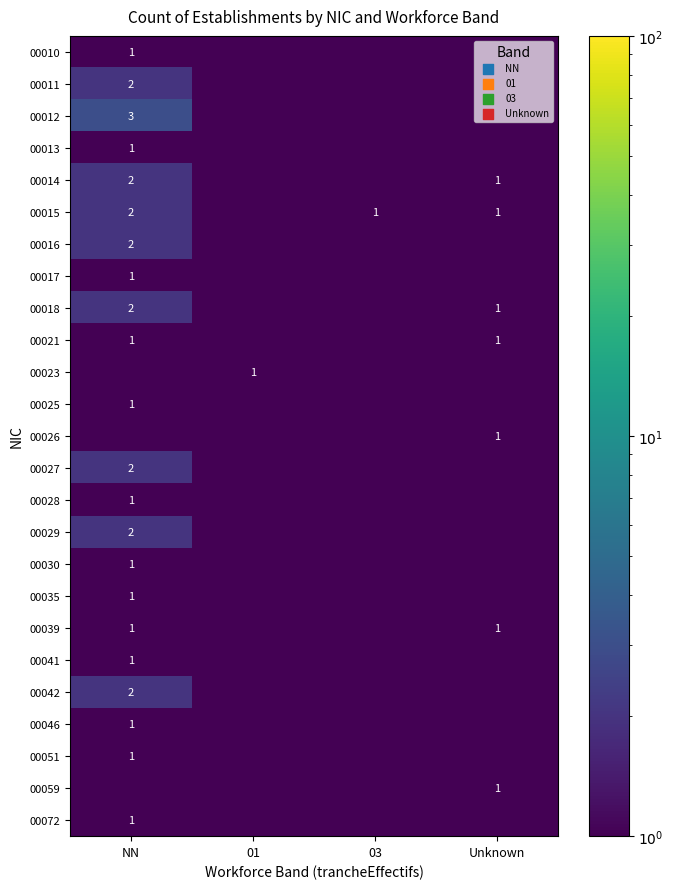

The value of 00025 at NN is 1.0. True or false?

True